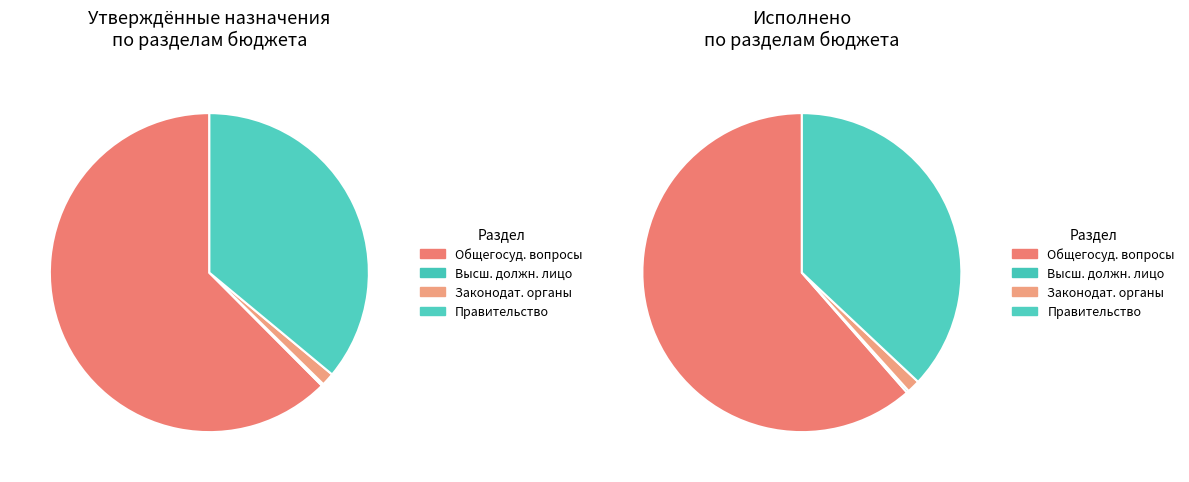

To the nearest percent, what is the difference between the largest and smallest slice percentages?

62%